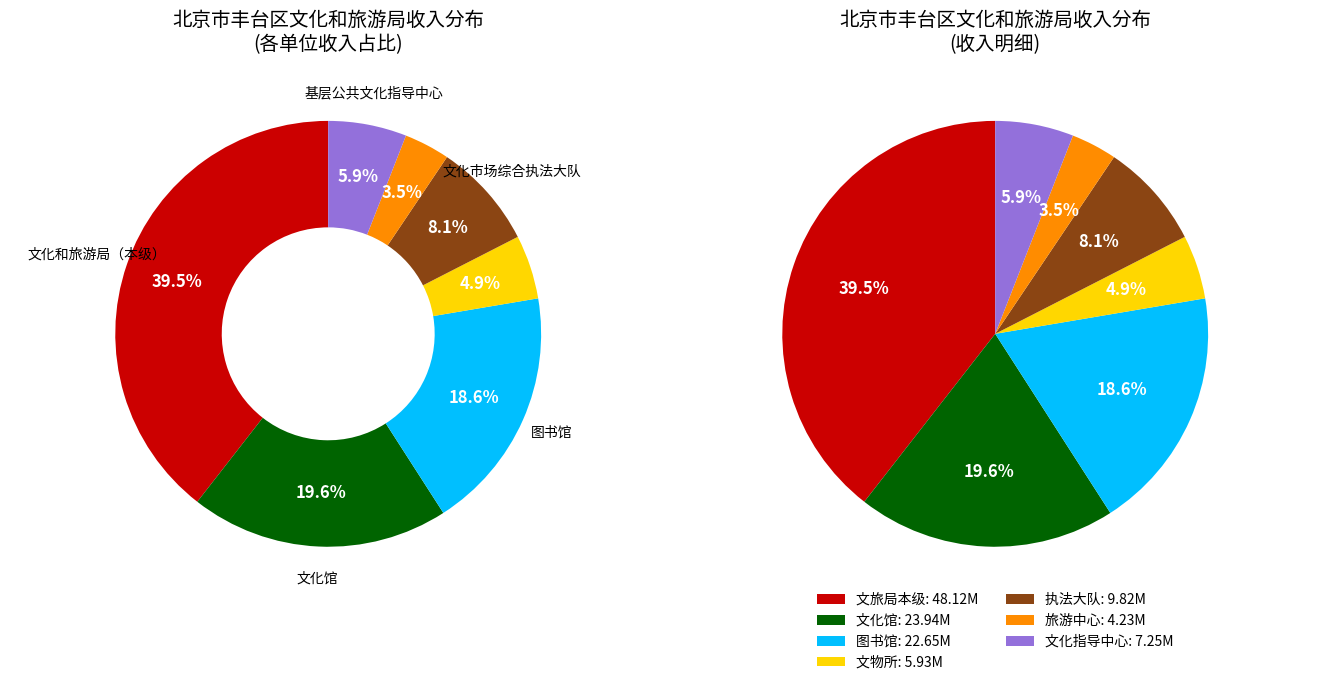

What percentage is the 北京市丰台区文物管理所 slice, to the nearest percent?

5%